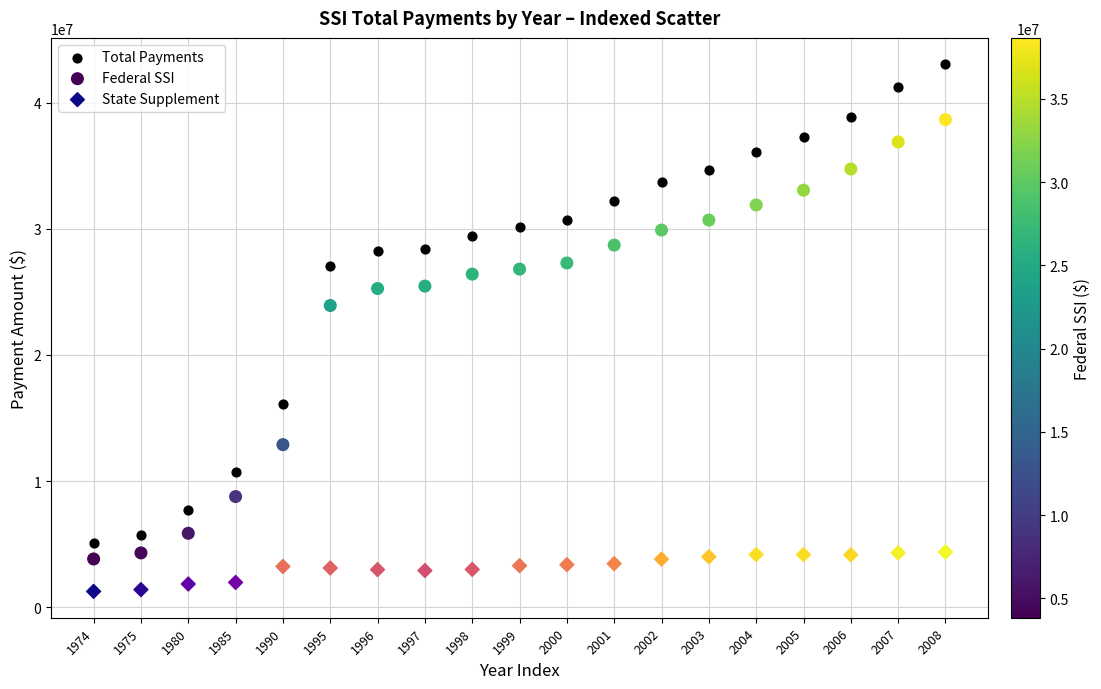

Across all series, what Y value is closest to 22152066?

23919430